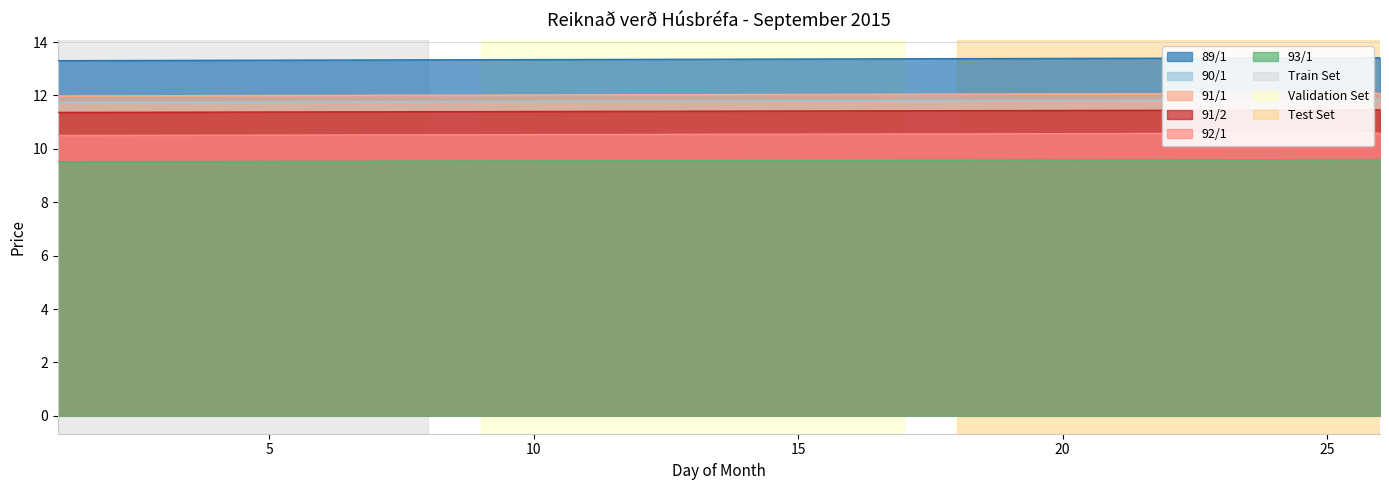

At which category is the sum across all series the highest?

26